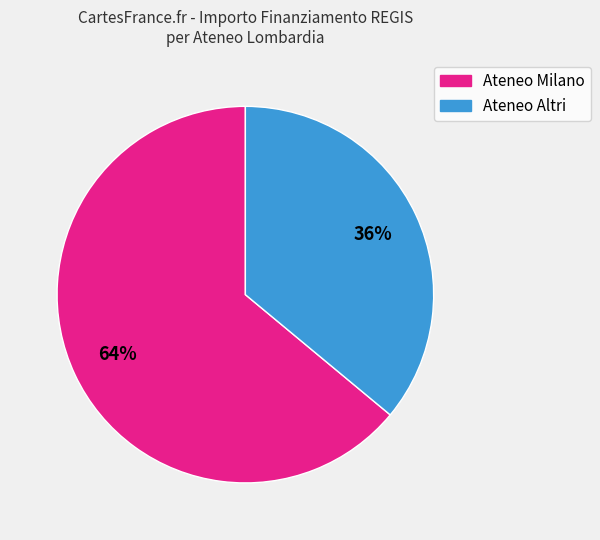

Does any single category account for the majority?

Yes